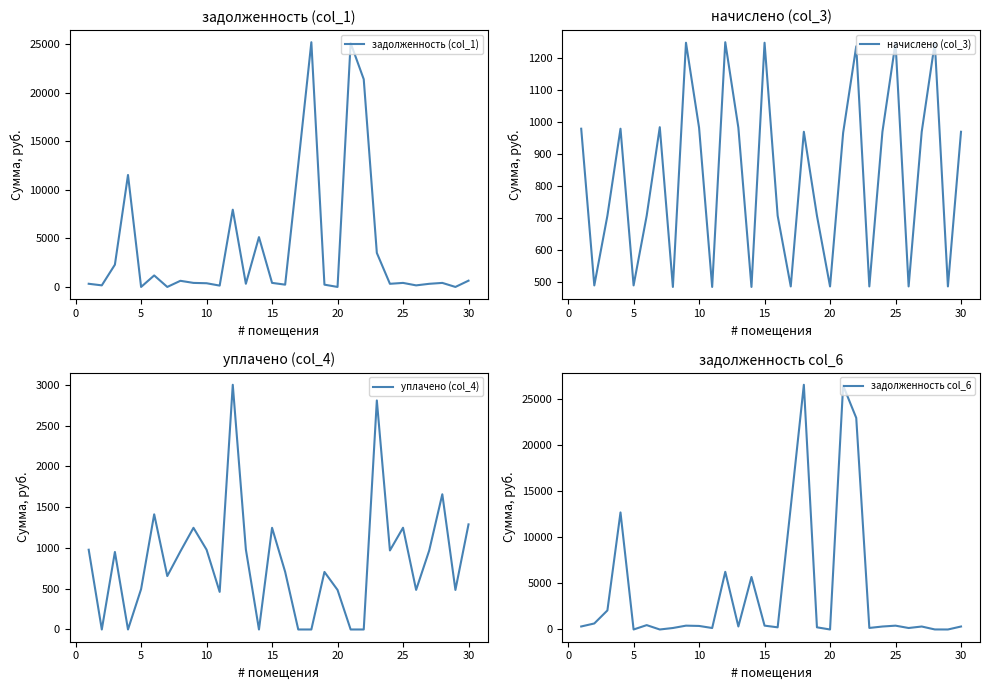

The value of задолженность col_6 at 10 is 105.7. True or false?

False